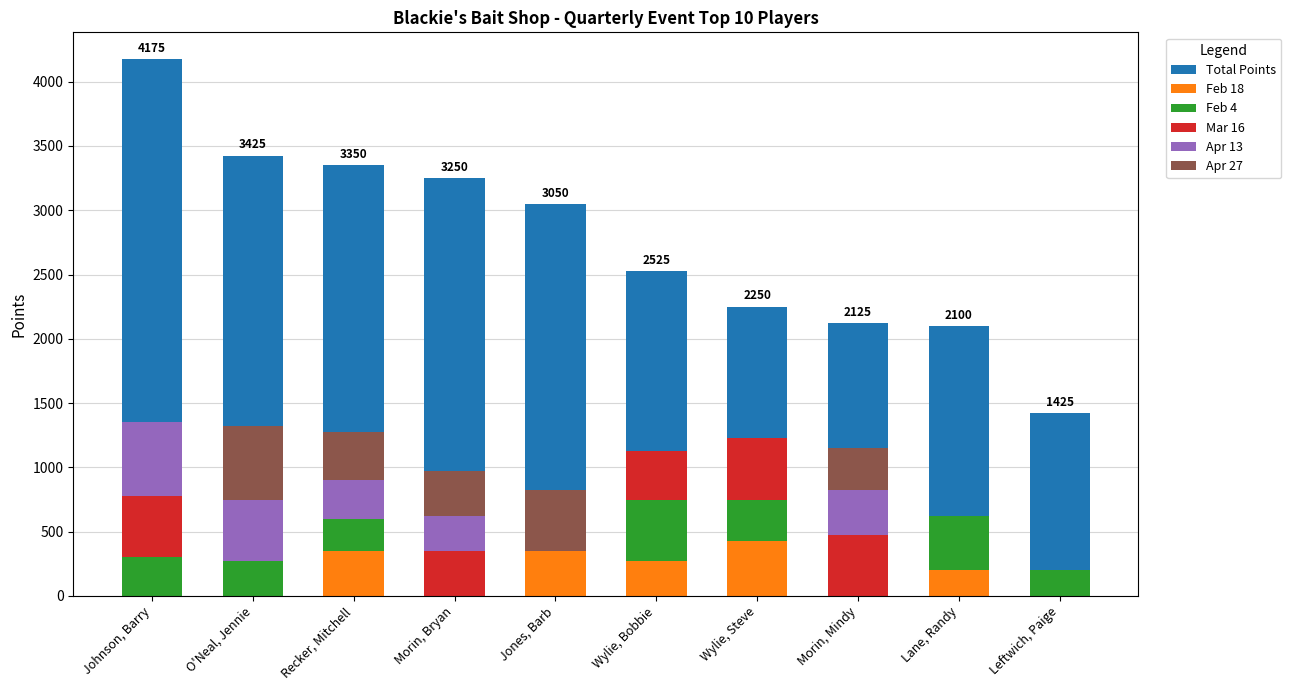

How many groups of bars are there?

10